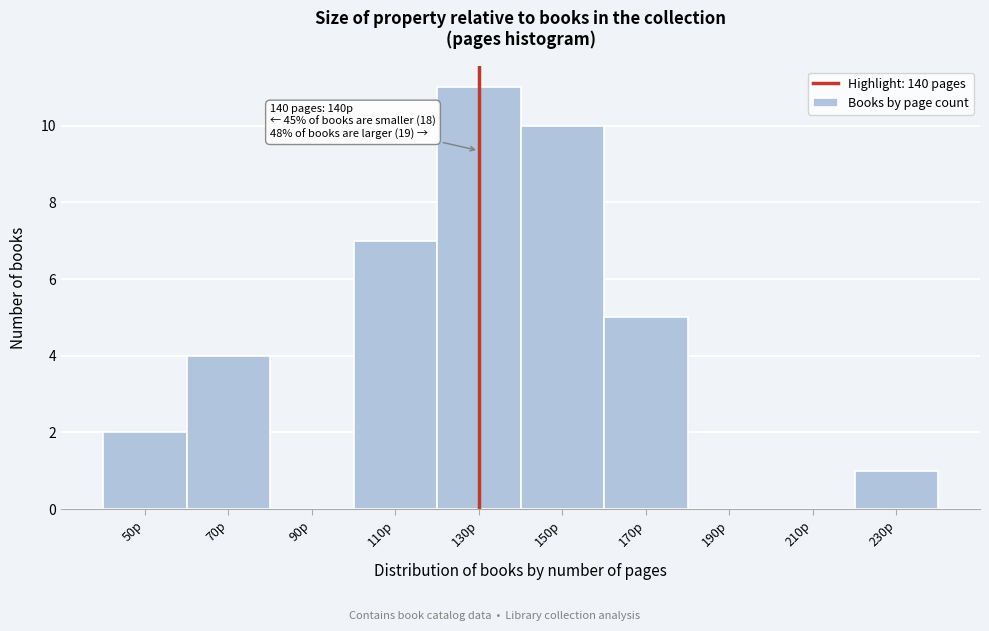

Reading left to right, transcribe all the data shown in this chart.

50p=2	70p=4	90p=0	110p=7	130p=11	150p=10	170p=5	190p=0	210p=0	230p=1